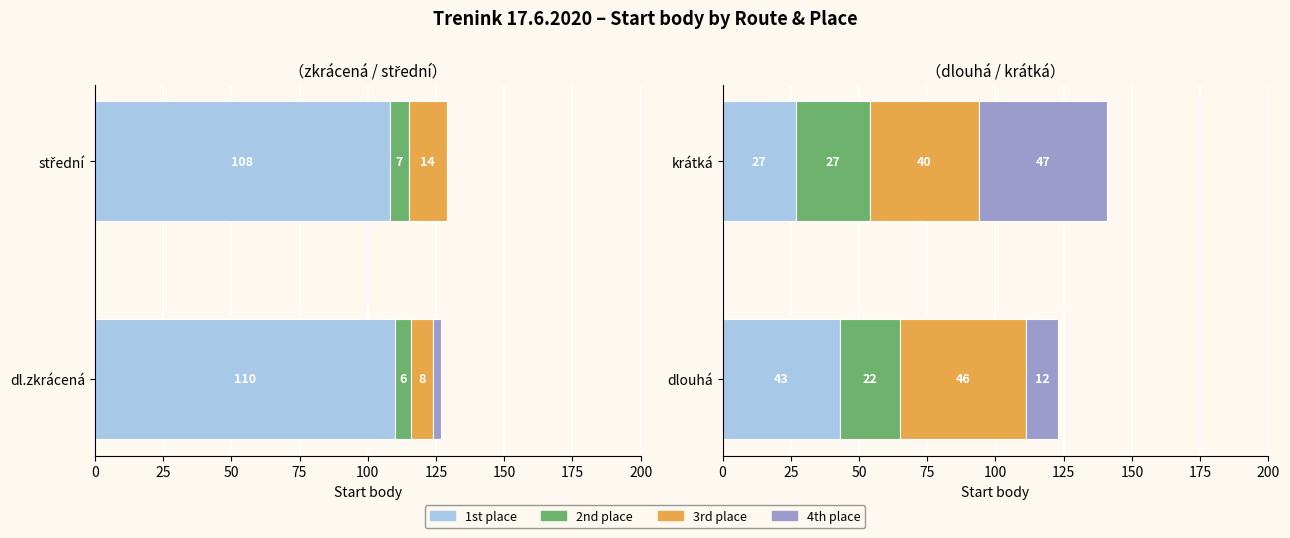

How many groups of bars are there?

2